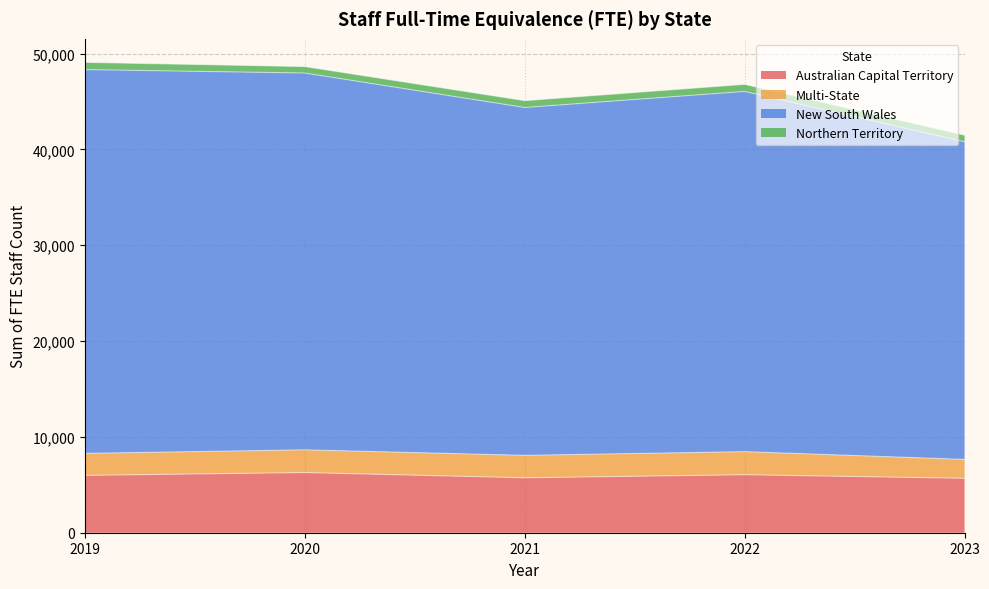

Where does the Sum of FTE Staff Count 2023 series first go above 11456?

New South Wales